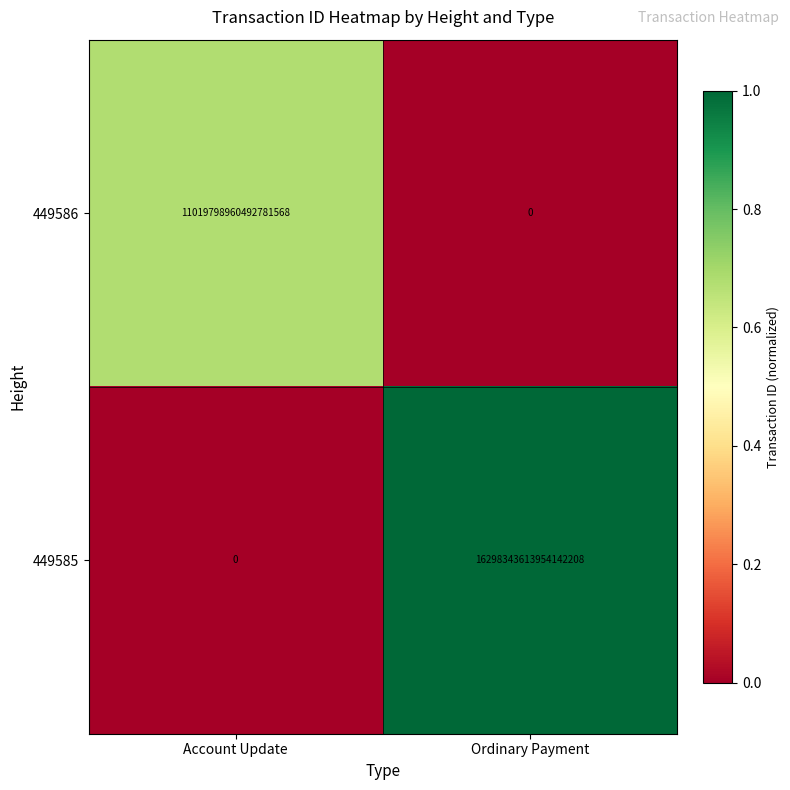

How many values in the 449586 series are below 11019798960492781568?

1